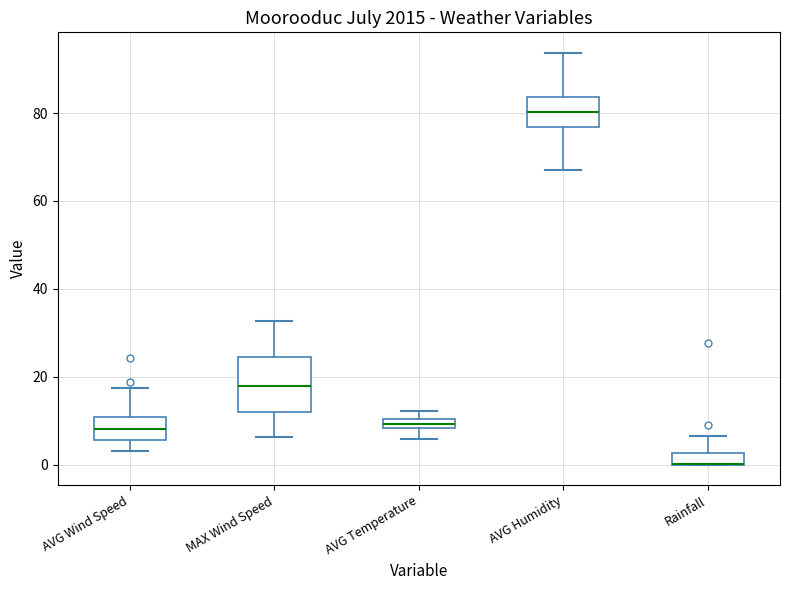

Where does the lower whisker of the box for AVG Temperature end on the y-axis? The values are not printed on the chart, so give them approximately, as read against the axis.

6